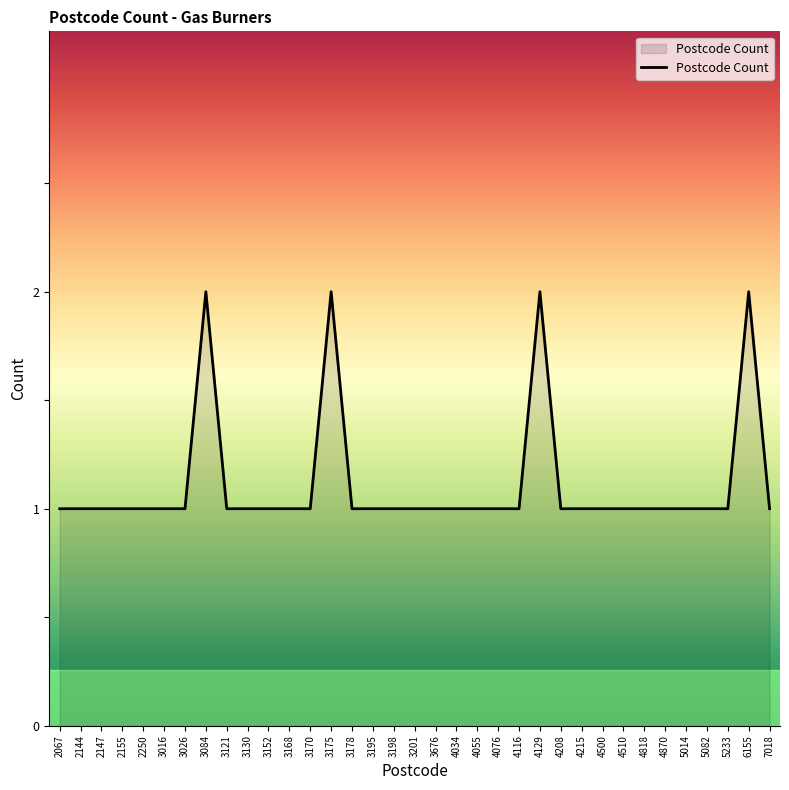

What is the ratio of the value at 5233 to the value at 3195?

1.0